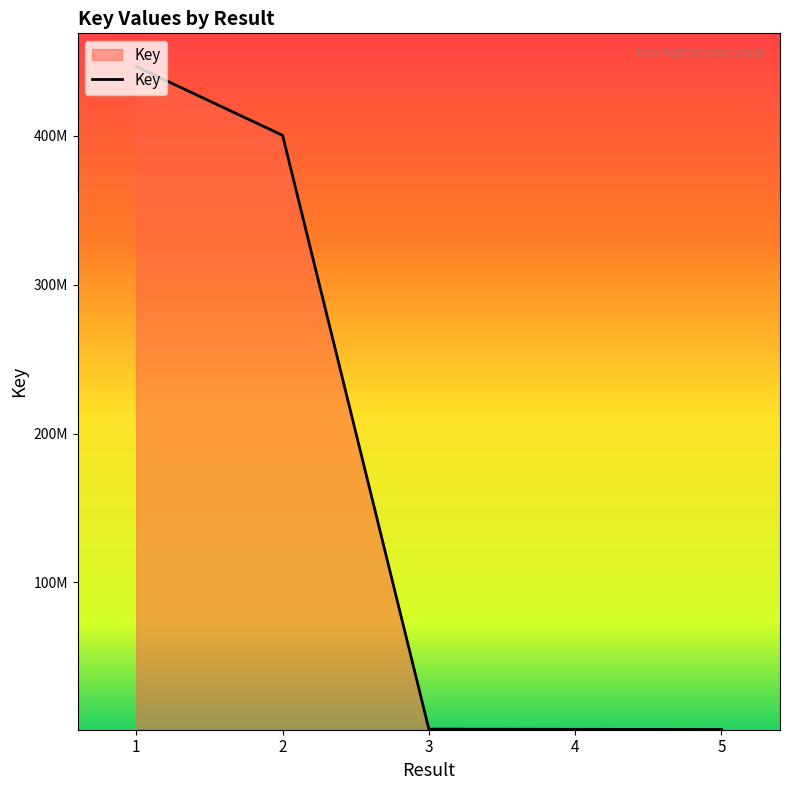

Is this an area chart (filled region under the line)?

Yes